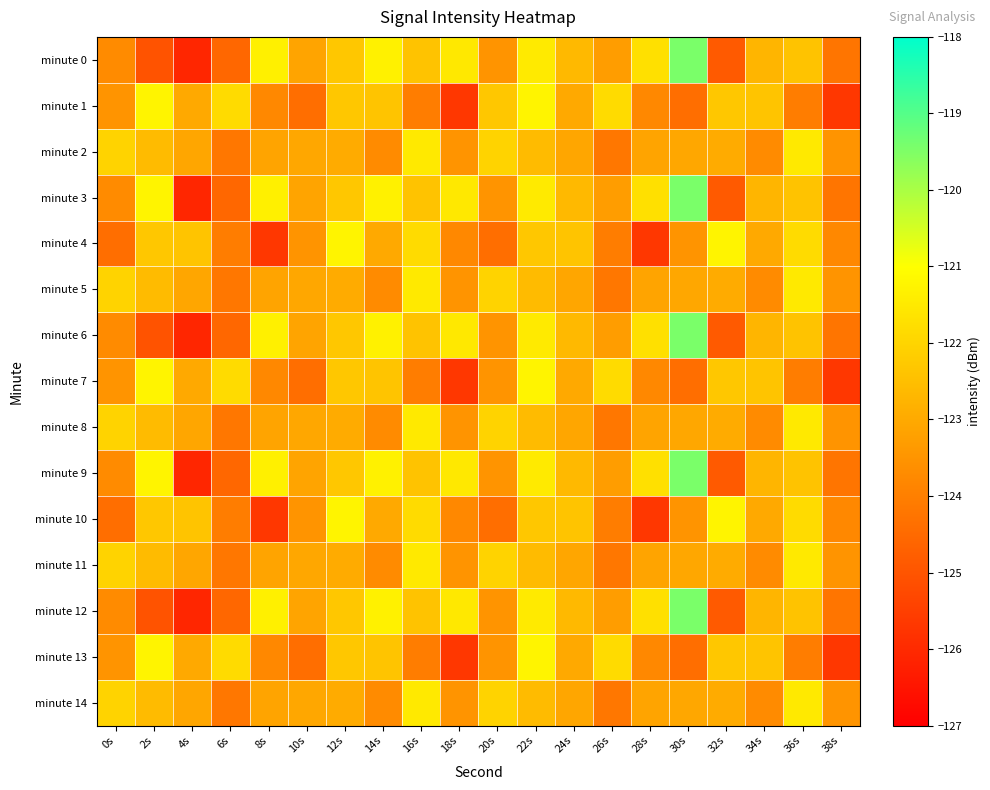

At how many categories does at least one series exceed -125?

20